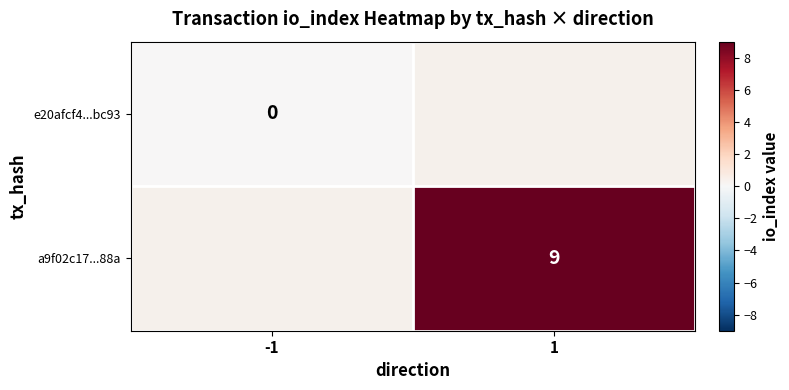

The a9f02c17...88a series shows 14 at 1. True or false?

False